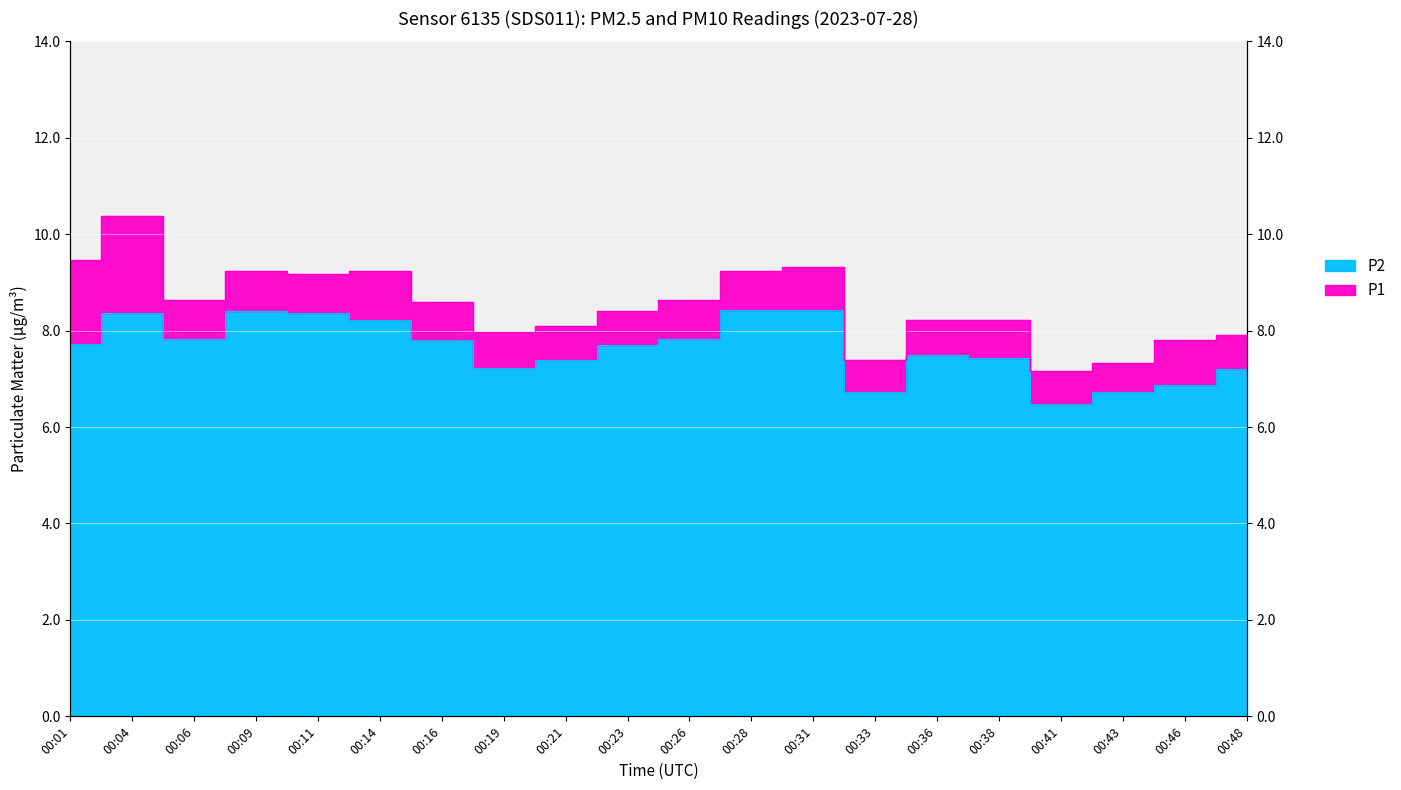

The P1 series shows 8.6 at 00:06. True or false?

True